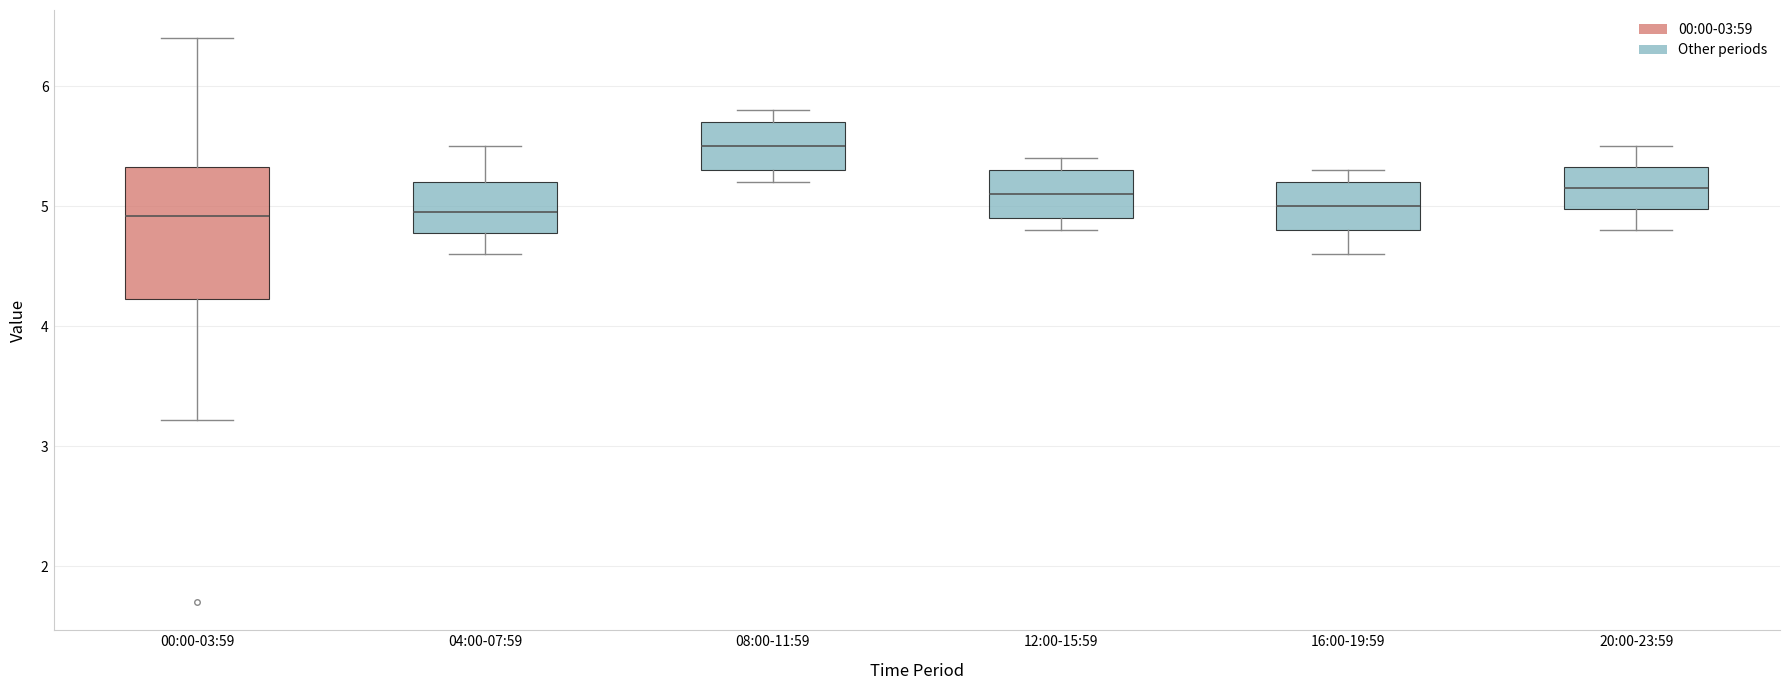

Reading left to right, read every box against the y-axis: the position of its median line, the range the box covers, and the ends of its whiskers. The values are not printed on the chart, so give them approximately, as read against the axis.

00:00-03:59: median 4.9, box 4.2 to 5.3, whiskers 3.2 to 6.4
04:00-07:59: median 5.0, box 4.8 to 5.2, whiskers 4.6 to 5.5
08:00-11:59: median 5.5, box 5.3 to 5.7, whiskers 5.2 to 5.8
12:00-15:59: median 5.1, box 4.9 to 5.3, whiskers 4.8 to 5.4
16:00-19:59: median 5.0, box 4.8 to 5.2, whiskers 4.6 to 5.3
20:00-23:59: median 5.2, box 5.0 to 5.3, whiskers 4.8 to 5.5